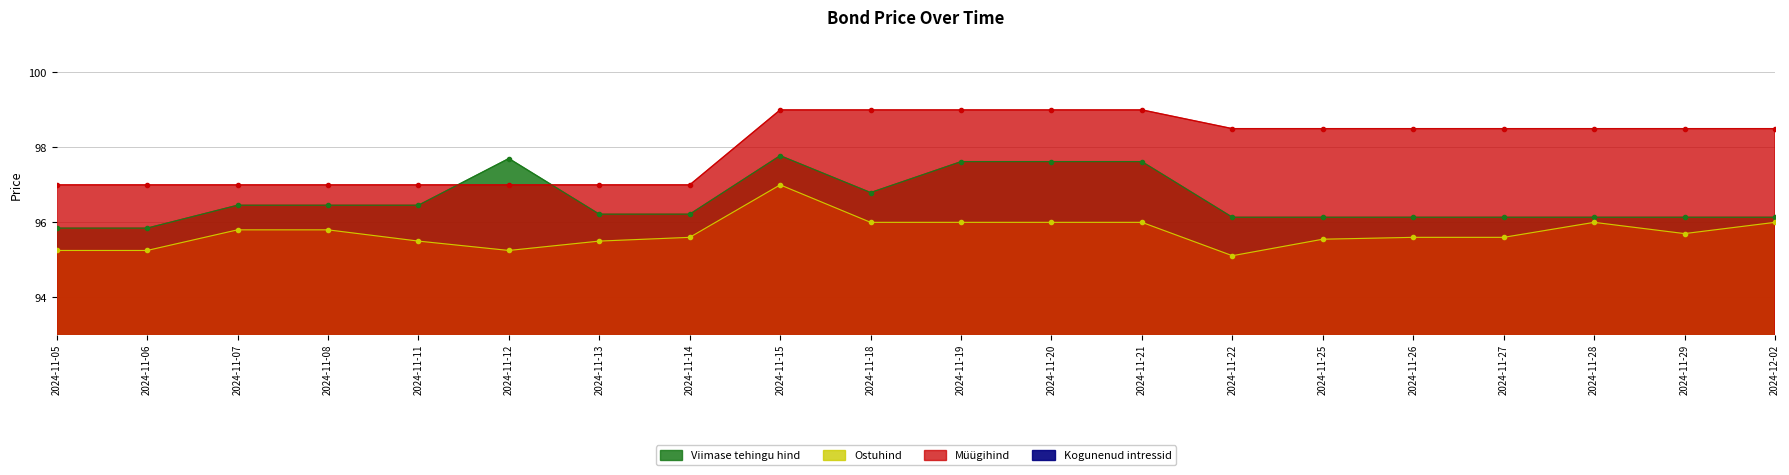

What is the difference between the maximum and minimum values in the Ostuhind series?

1.9